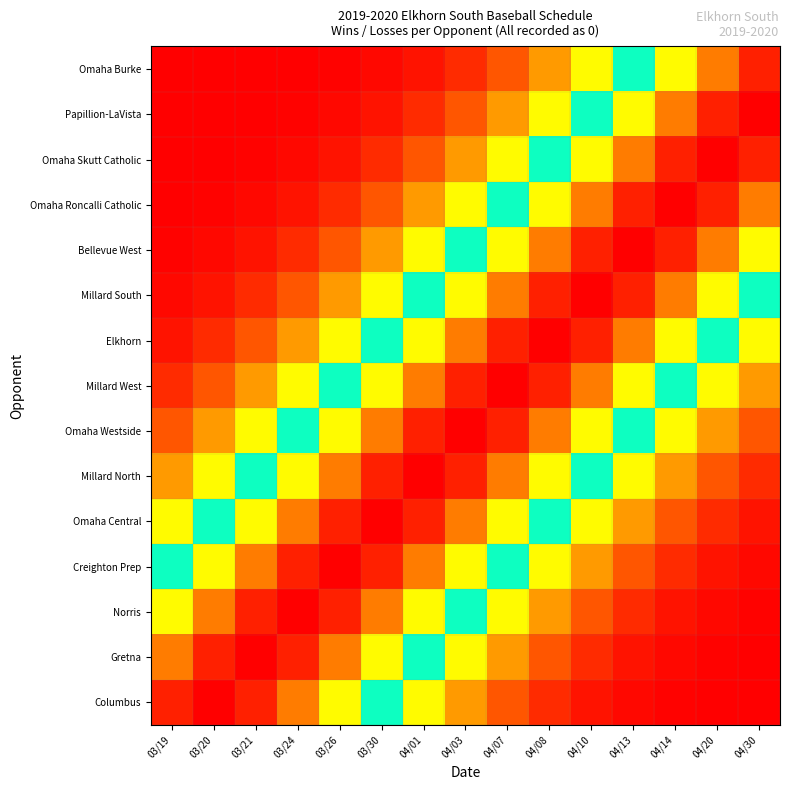

At how many categories does at least one series exceed 0?

15